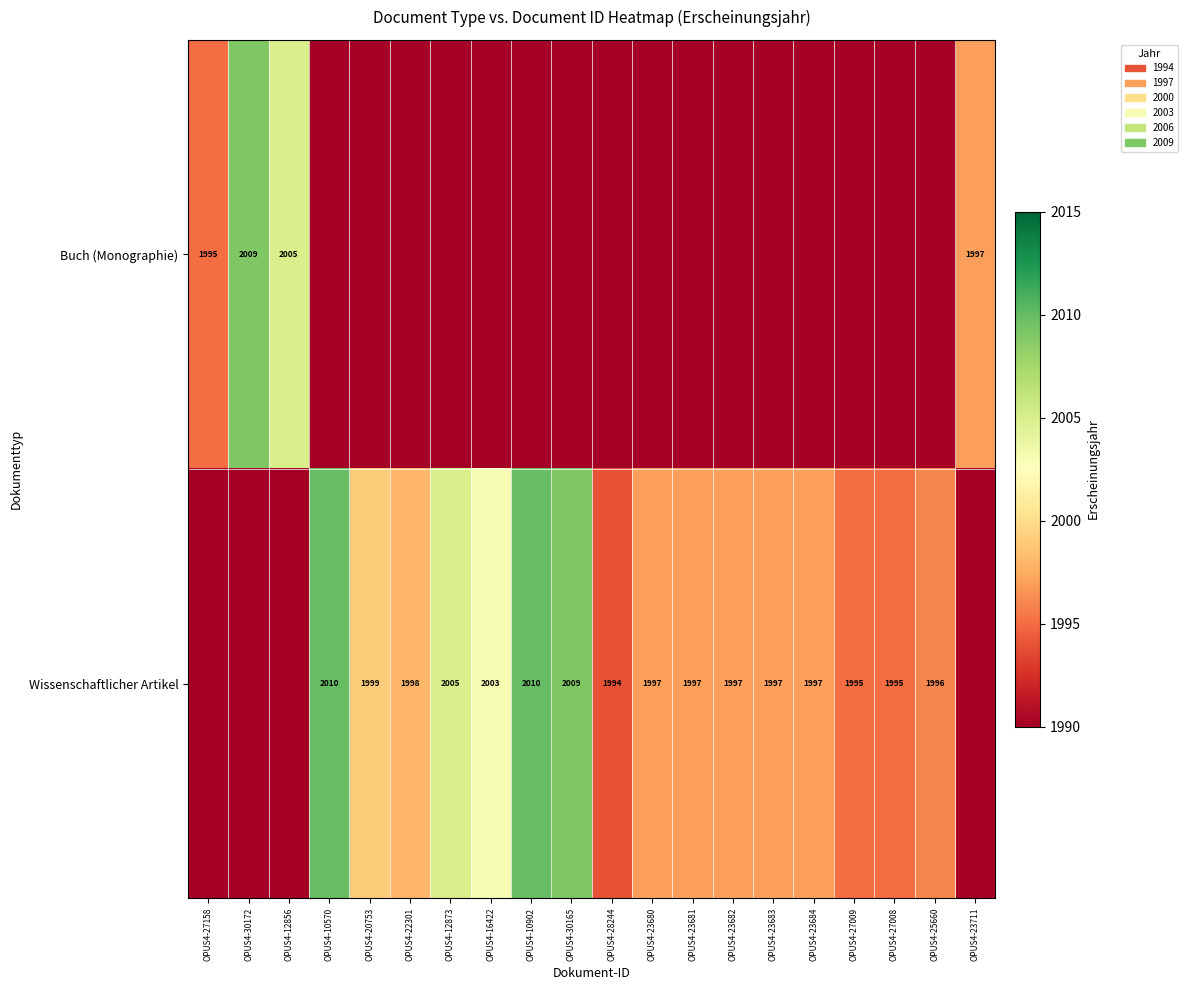

Is it true that Wissenschaftlicher Artikel equals 691 at OPUS4-23683?

False